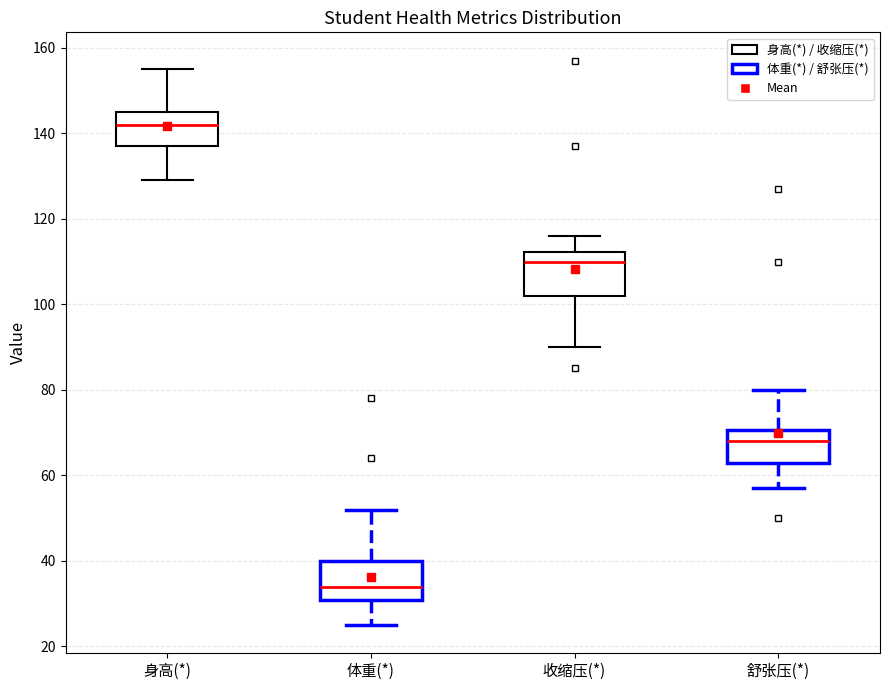

Where is the upper edge of the box for 收缩压(*) on the y-axis? The values are not printed on the chart, so give them approximately, as read against the axis.

112